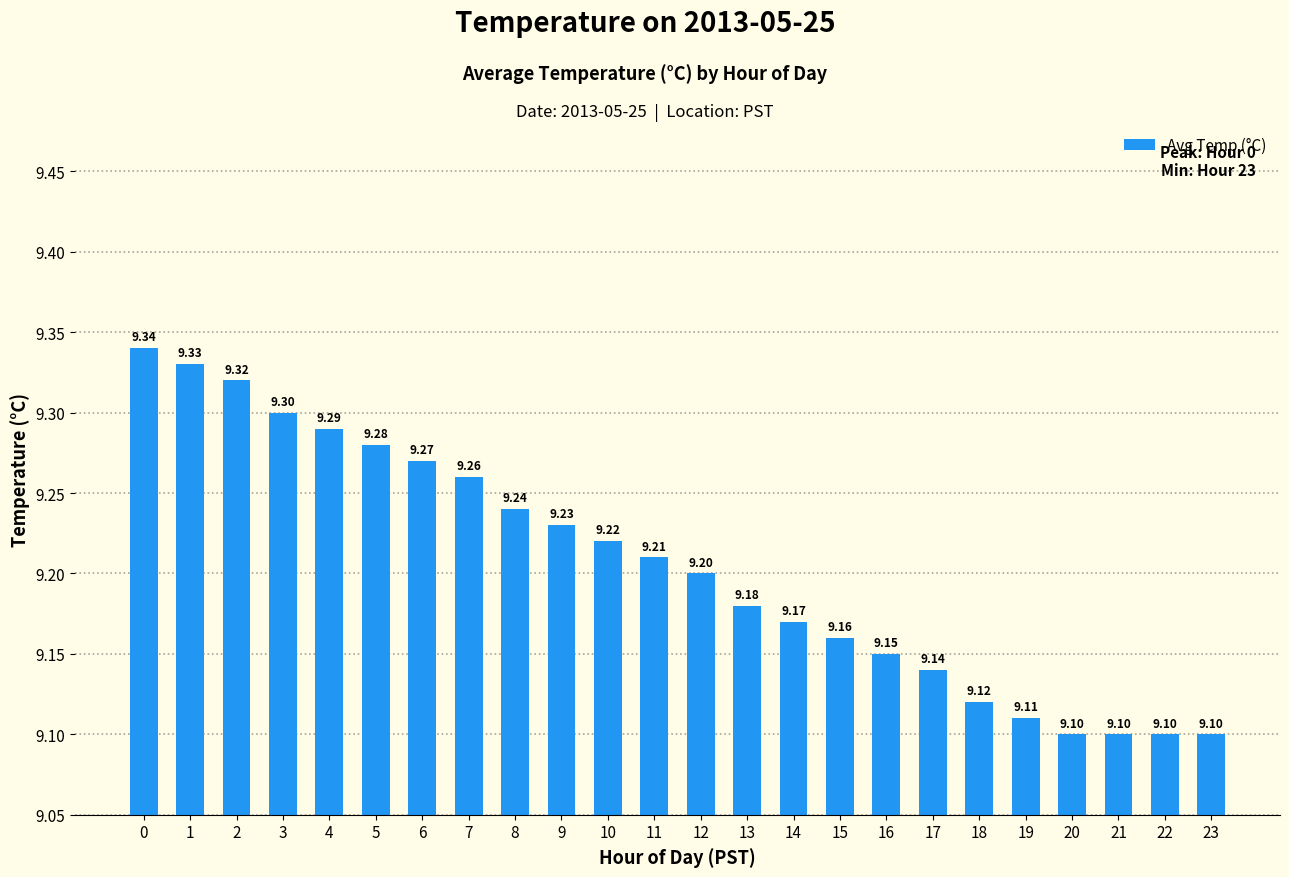

What is the difference between the maximum and second lowest values?

0.2